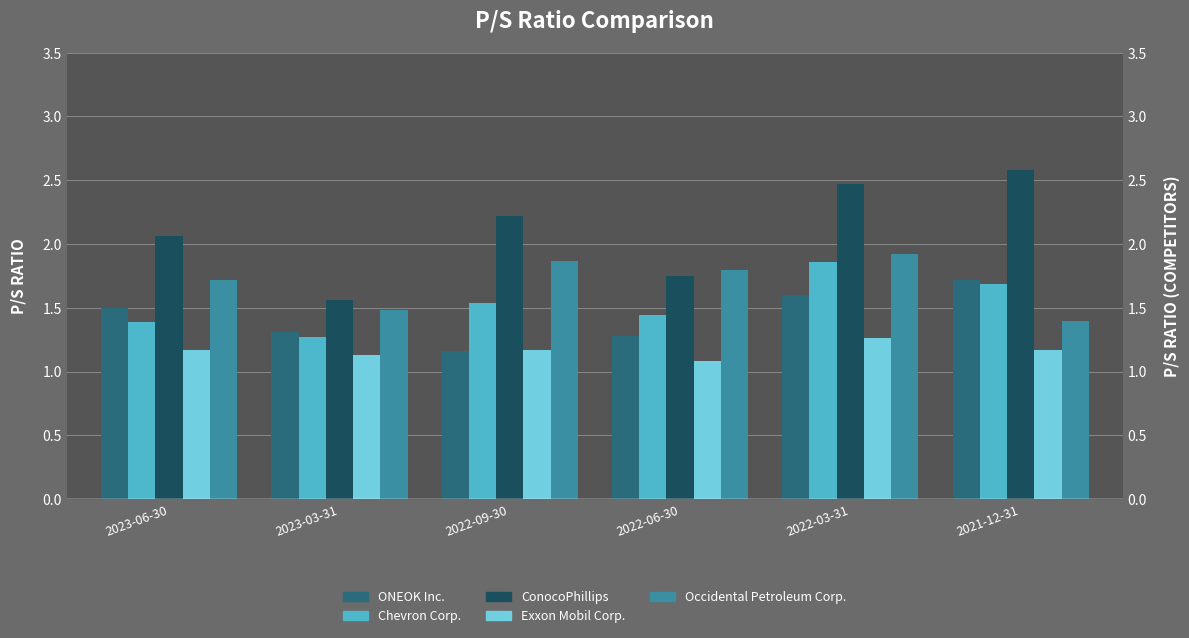

What is the smallest value displayed?

1.1